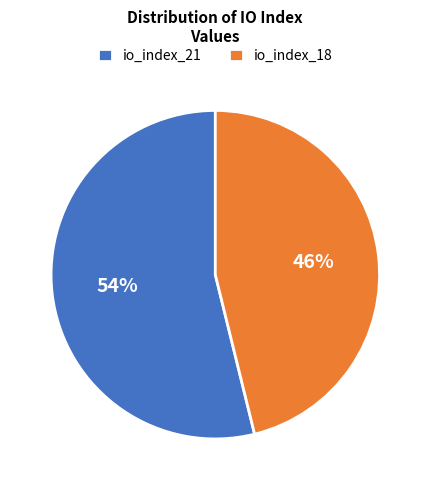

Which slice is the smallest?

io_index_18